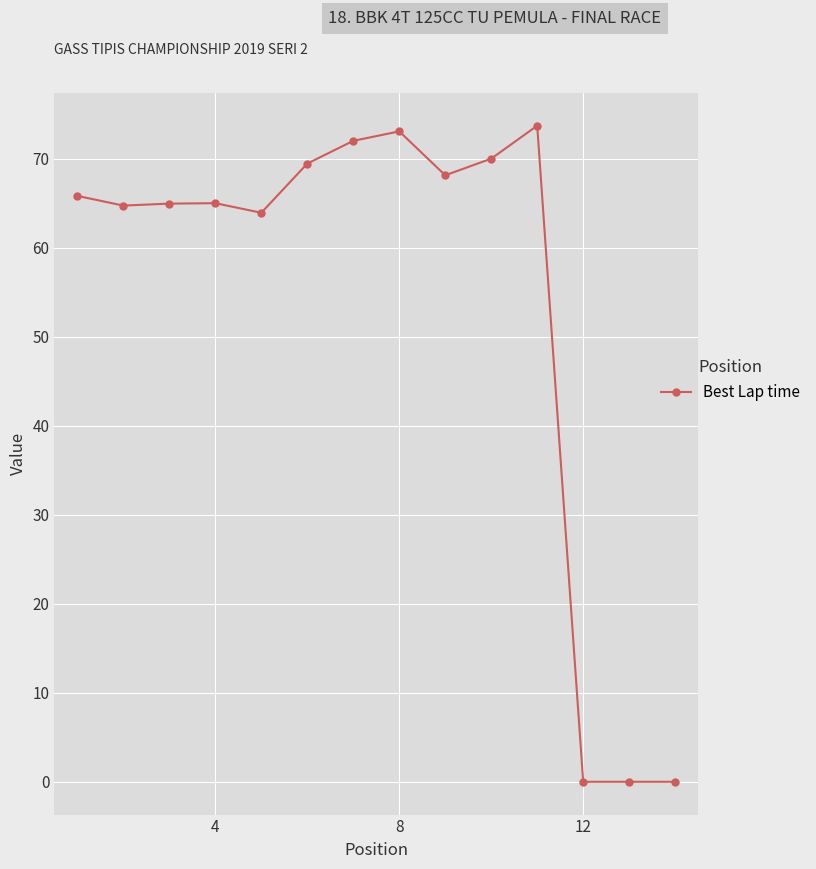

What is the value of the 10th point from the left?

70.0